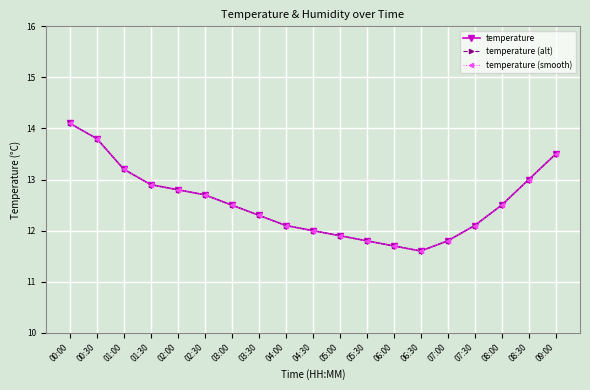

Is this an area chart (filled region under the line)?

No